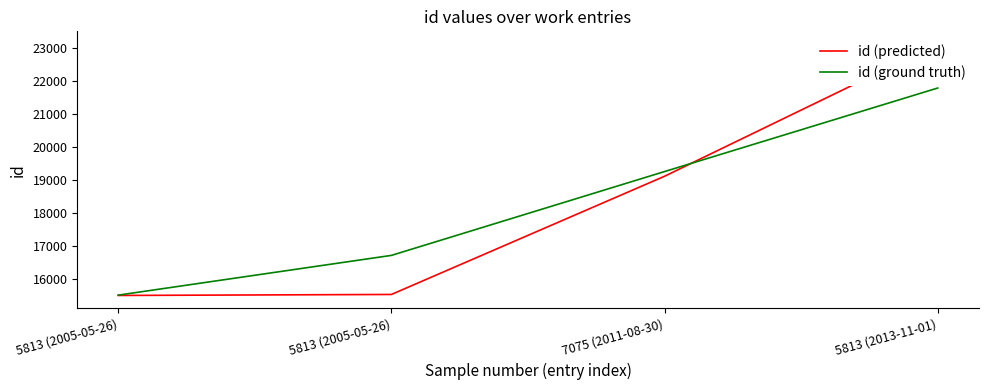

What is the difference between the id (ground truth) values at 5813 (2013-11-01) and 7075 (2011-08-30)?

2534.3